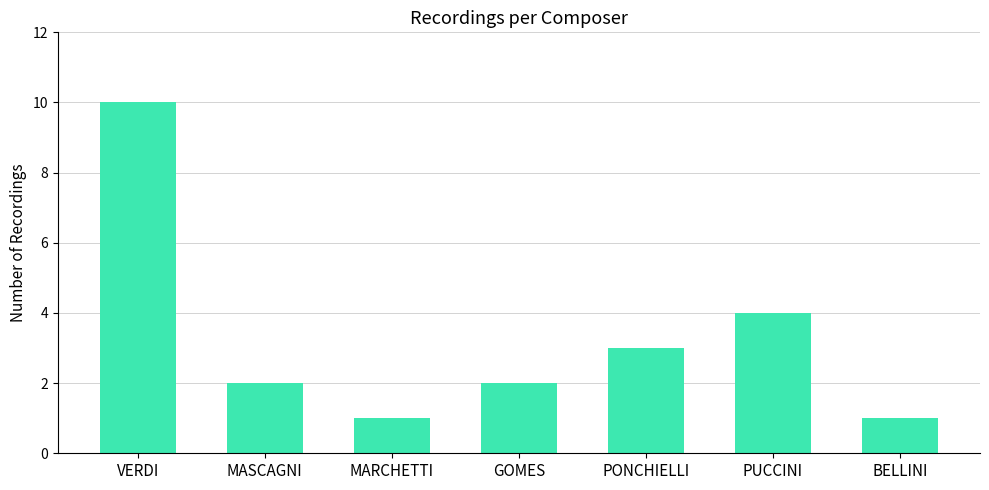

Reading left to right, list all the values displayed in this chart.

VERDI=10	MASCAGNI=2	MARCHETTI=1	GOMES=2	PONCHIELLI=3	PUCCINI=4	BELLINI=1